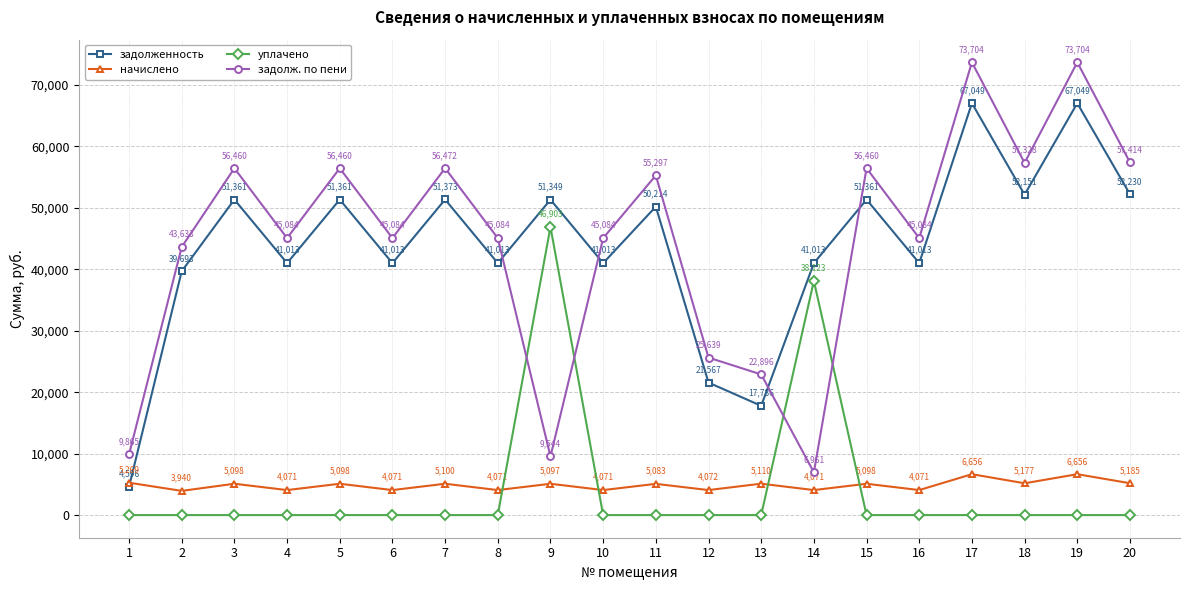

After their last crossing, which series has the higher values: задолж. по пени or уплачено?

задолж. по пени